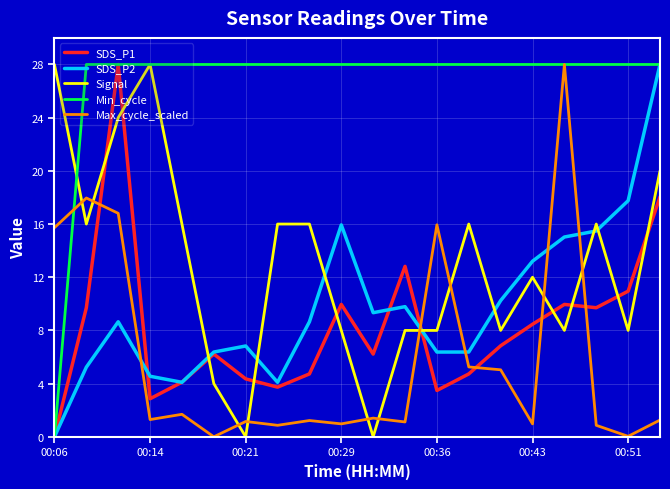

What is the maximum value shown in the chart?

28.0